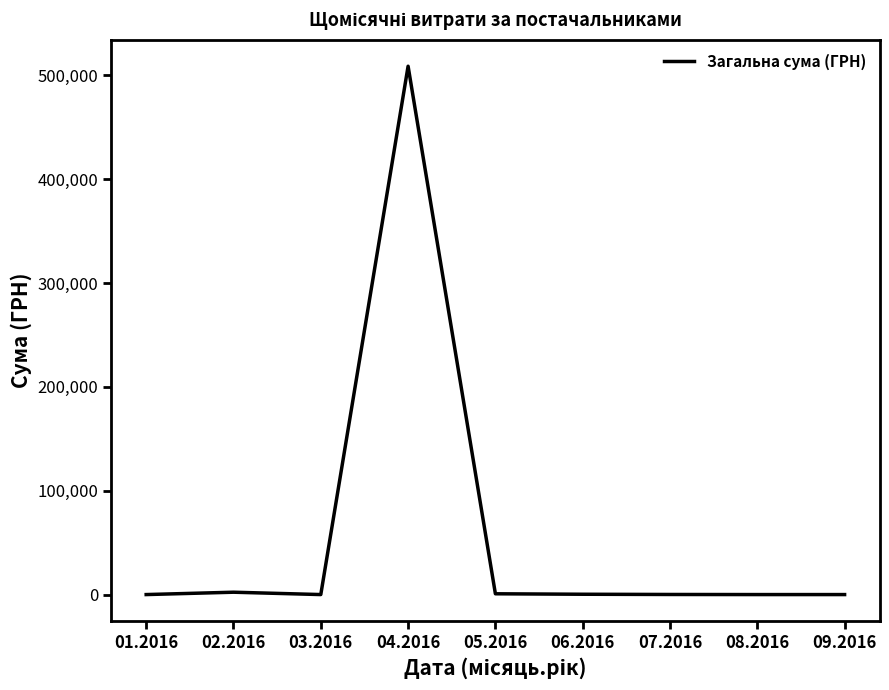

What is the difference between the maximum and minimum values?

508721.5